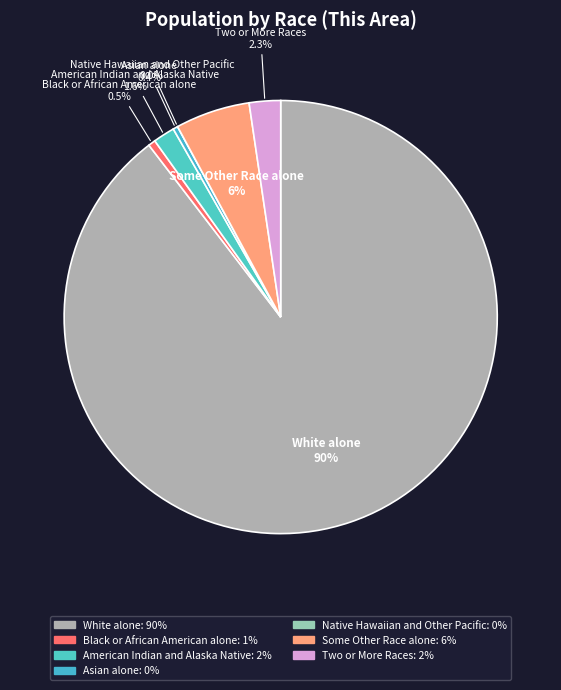

Is it true that Some Other Race alone is 6% of the pie?

True